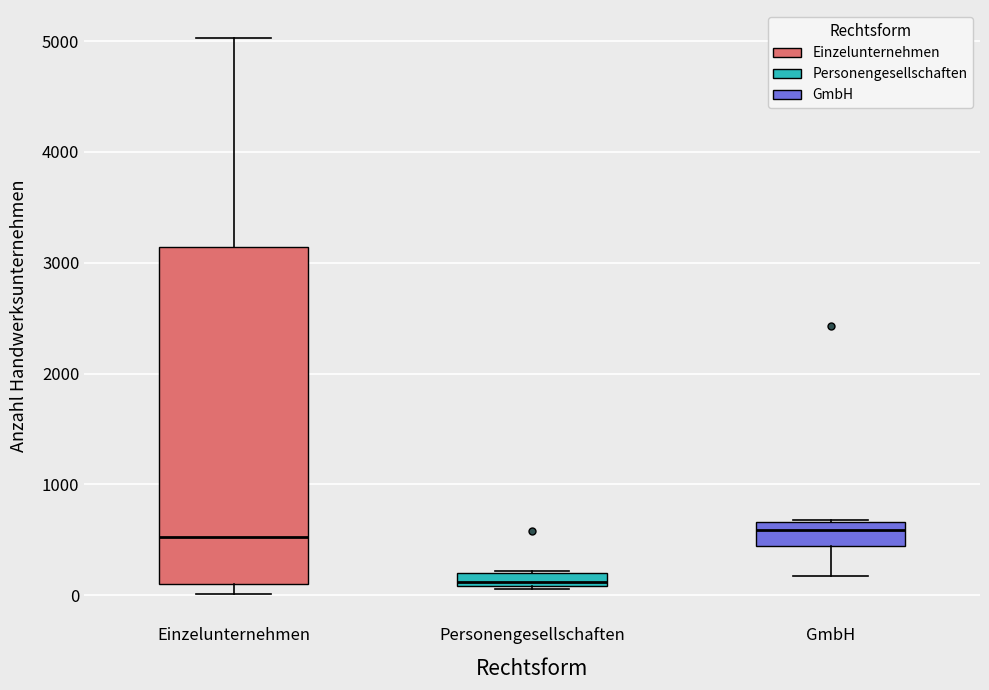

Which box's median line is the lowest?

Personengesellschaften